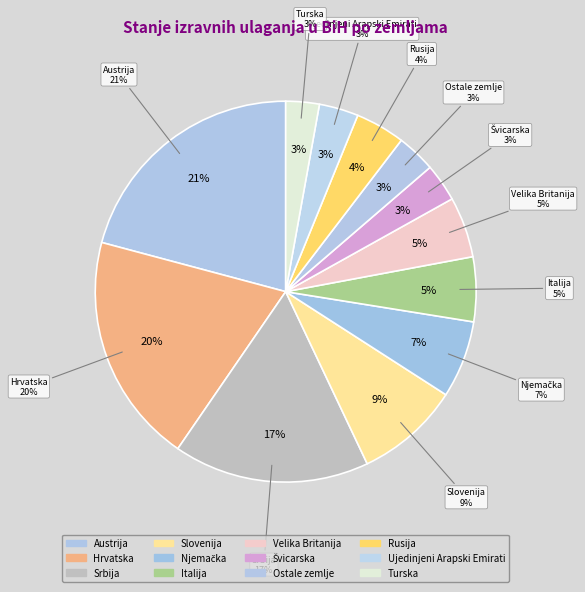

What percentage is NOT represented by Ostale zemlje?

96.7%